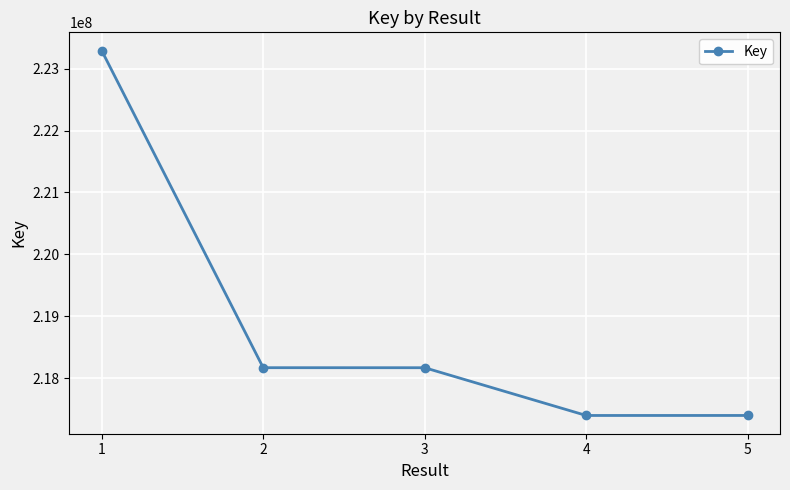

What is the minimum value shown in the chart?

217396862